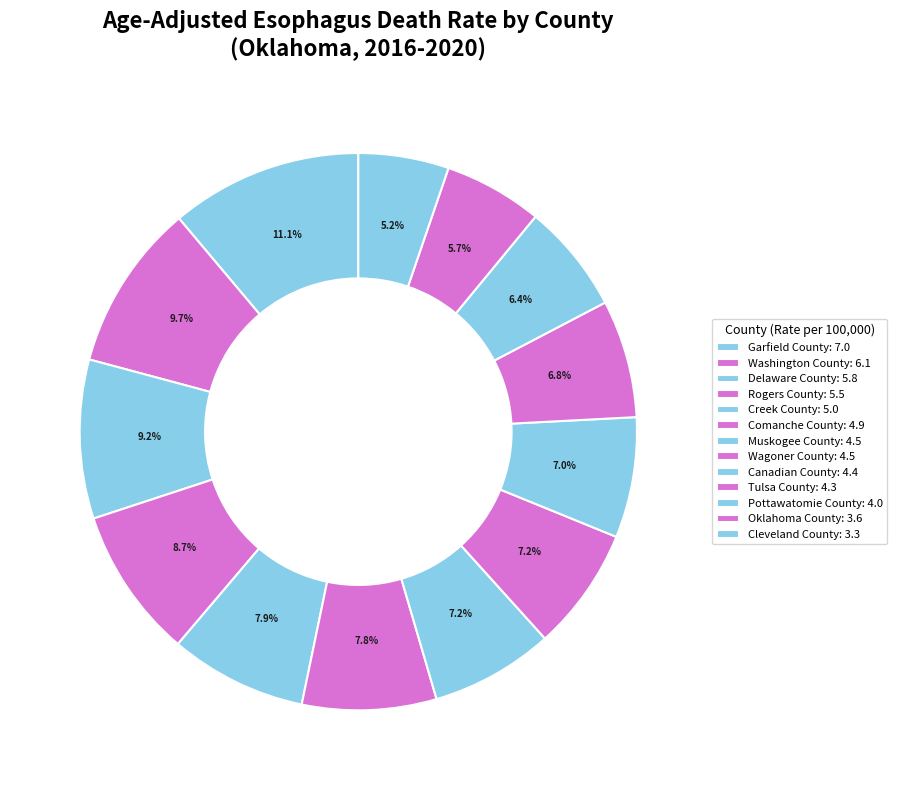

True or false: Garfield County accounts for 1% of the total.

False